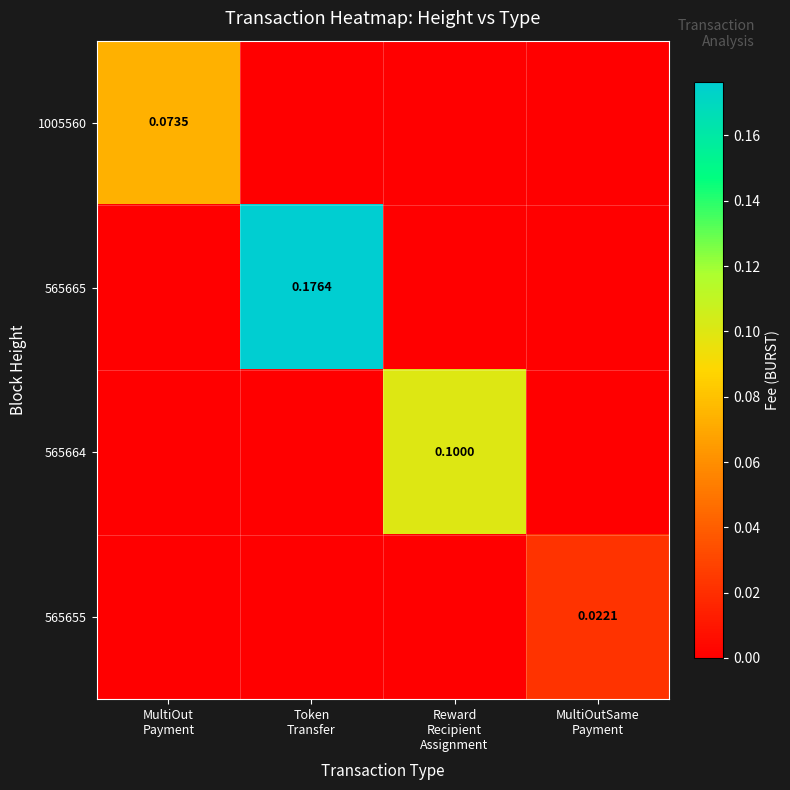

What is the sum of all 565664 values?

0.1